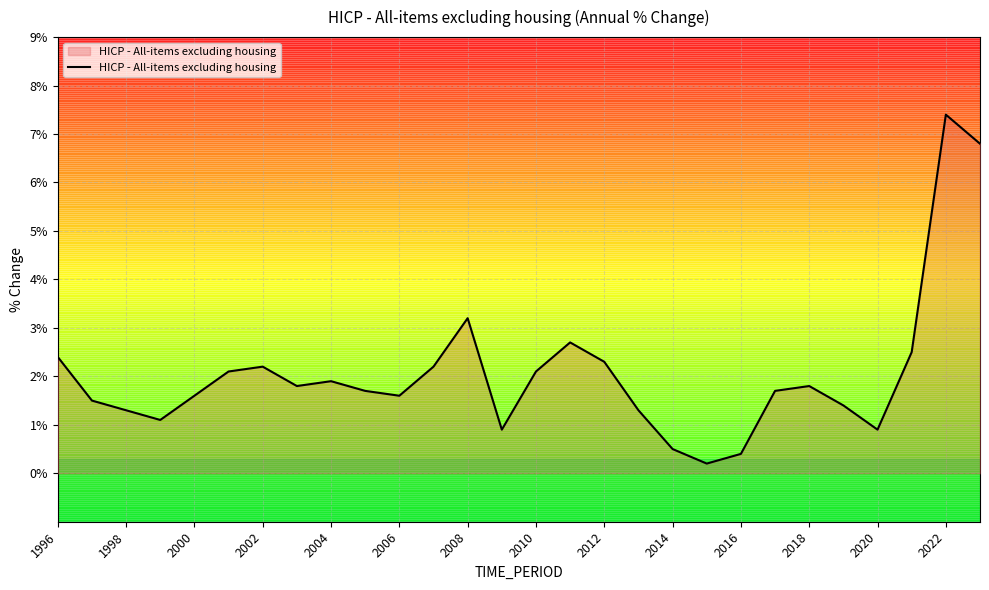

What is the maximum value shown in the chart?

7.4